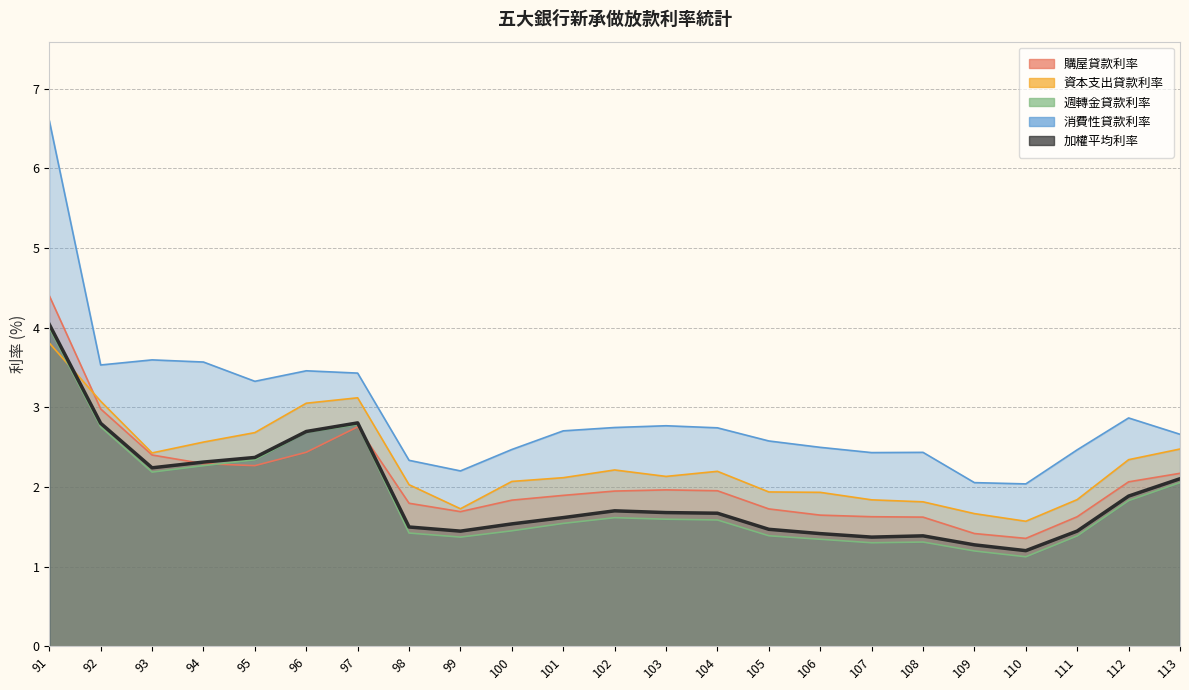

What is the value of the 資本支出貸款利率 point at the 18th from the left?

1.8